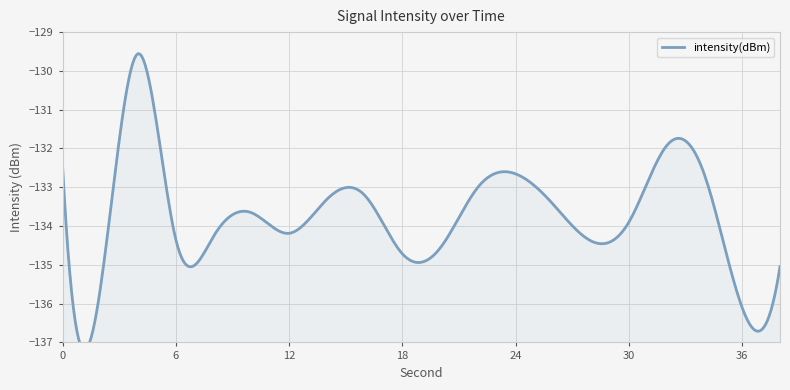

How many lines are shown in the chart?

1